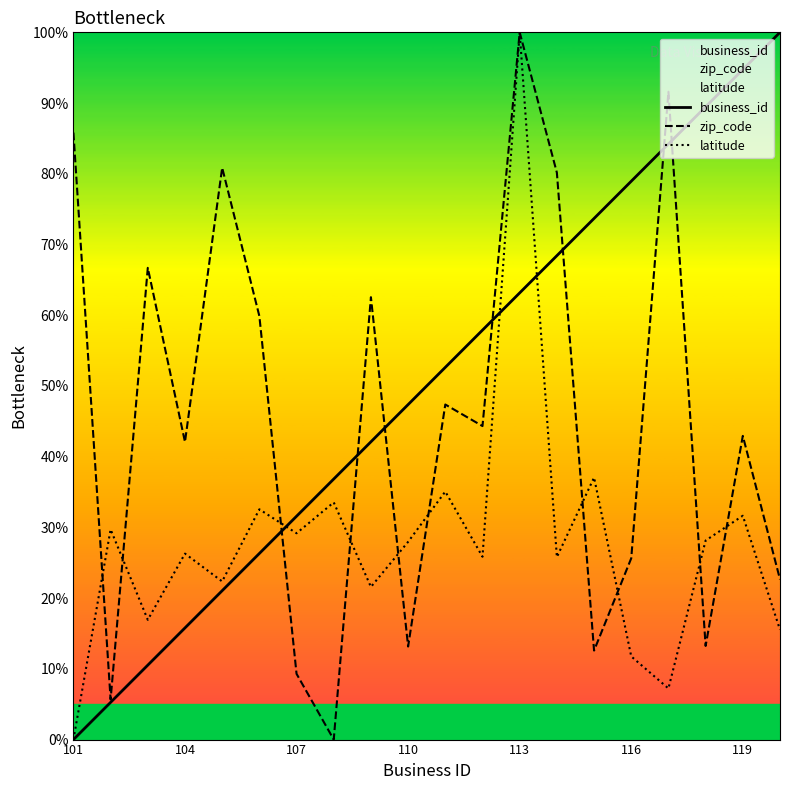

How many lines are shown in the chart?

3